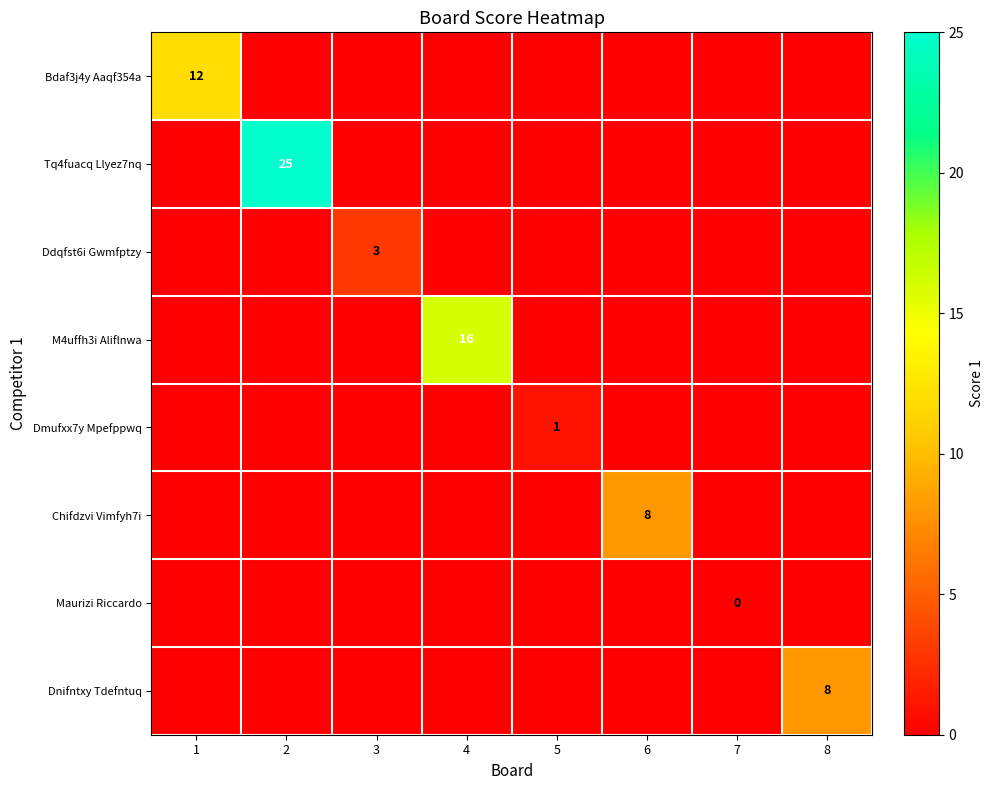

The Ddqfst6i Gwmfptzy series shows 1 at 3. True or false?

False